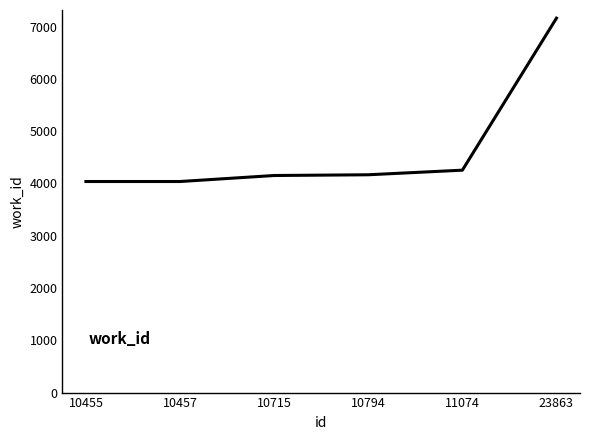

Which category has the highest value across all series?

23863